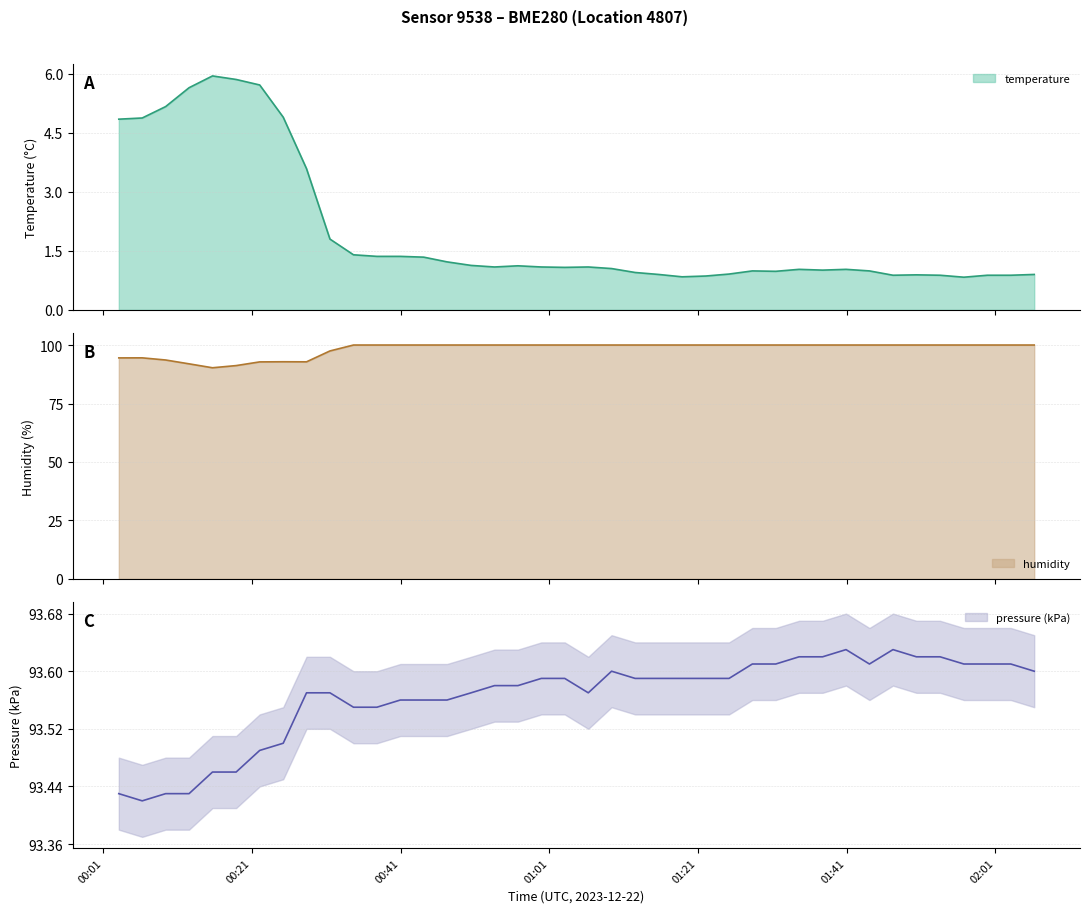

Is it true that temperature equals 1.7 at 19?

False